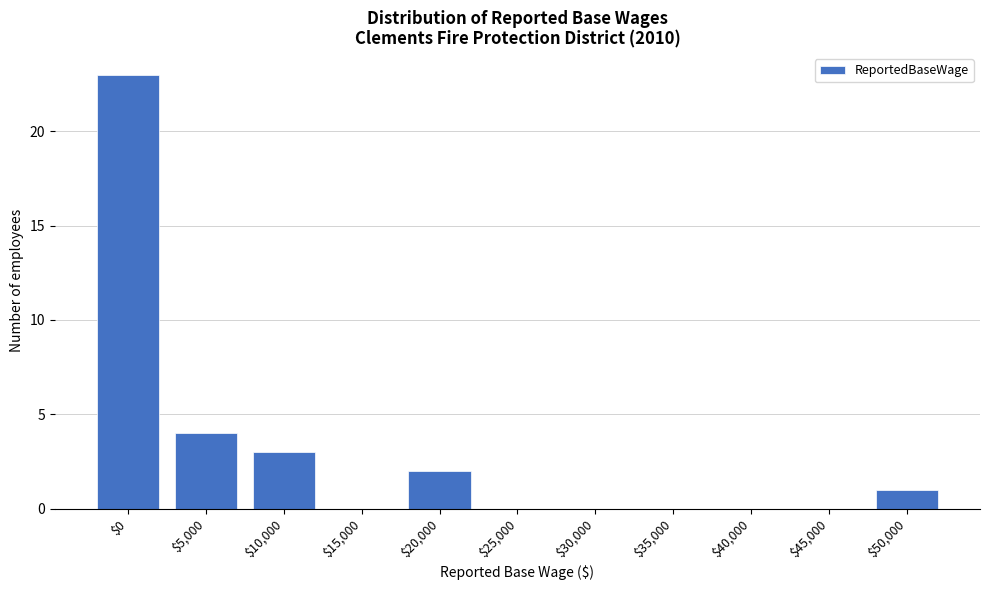

At which label is the value closest to 11?

$5,000